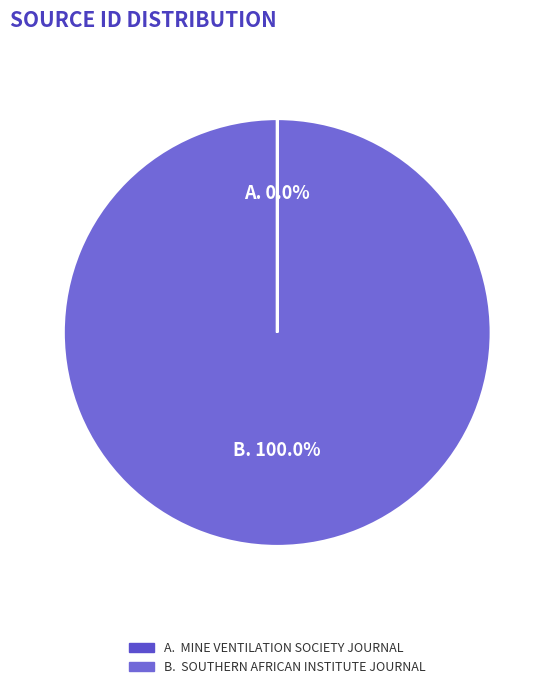

How many segments does this pie chart have?

2